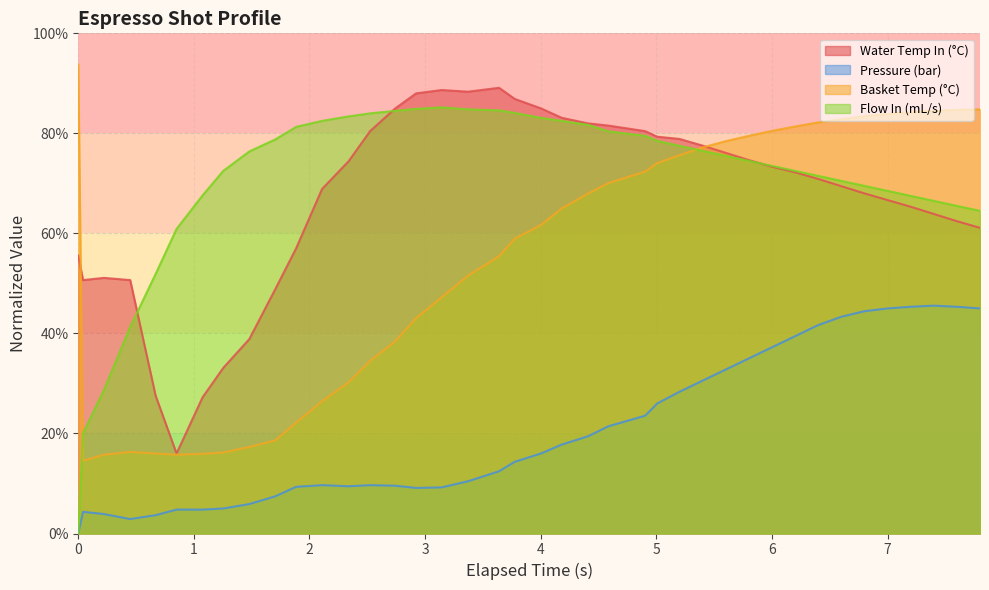

True or false: Pressure (bar) and Water Temp In (°C) cross at least once.

False